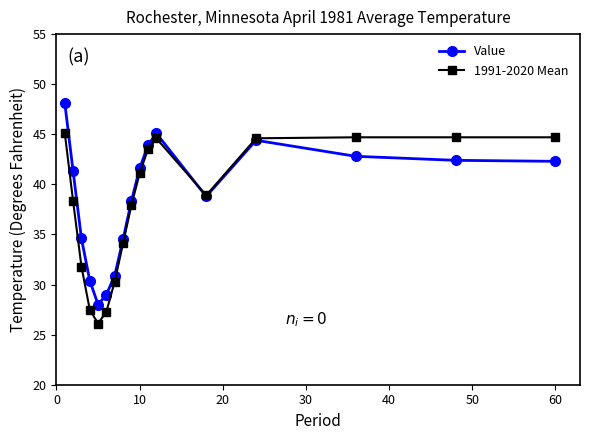

What is the difference between the second highest and second lowest values in the 1991-2020 Mean series?

17.4